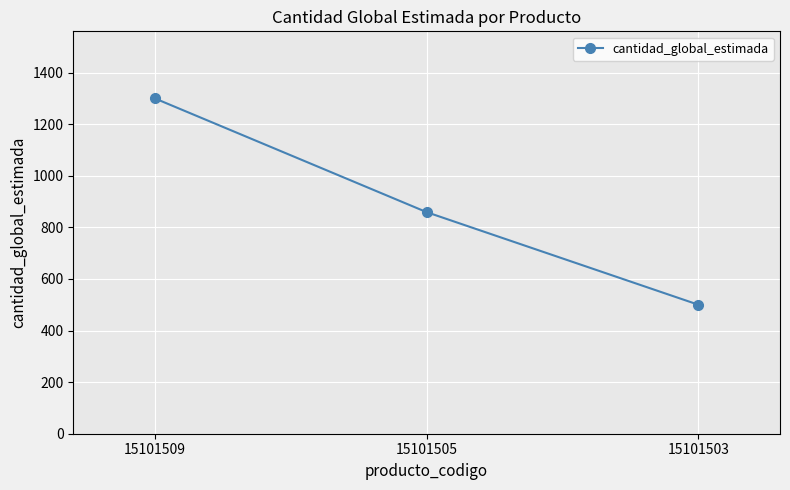

What is the smallest value displayed?

500